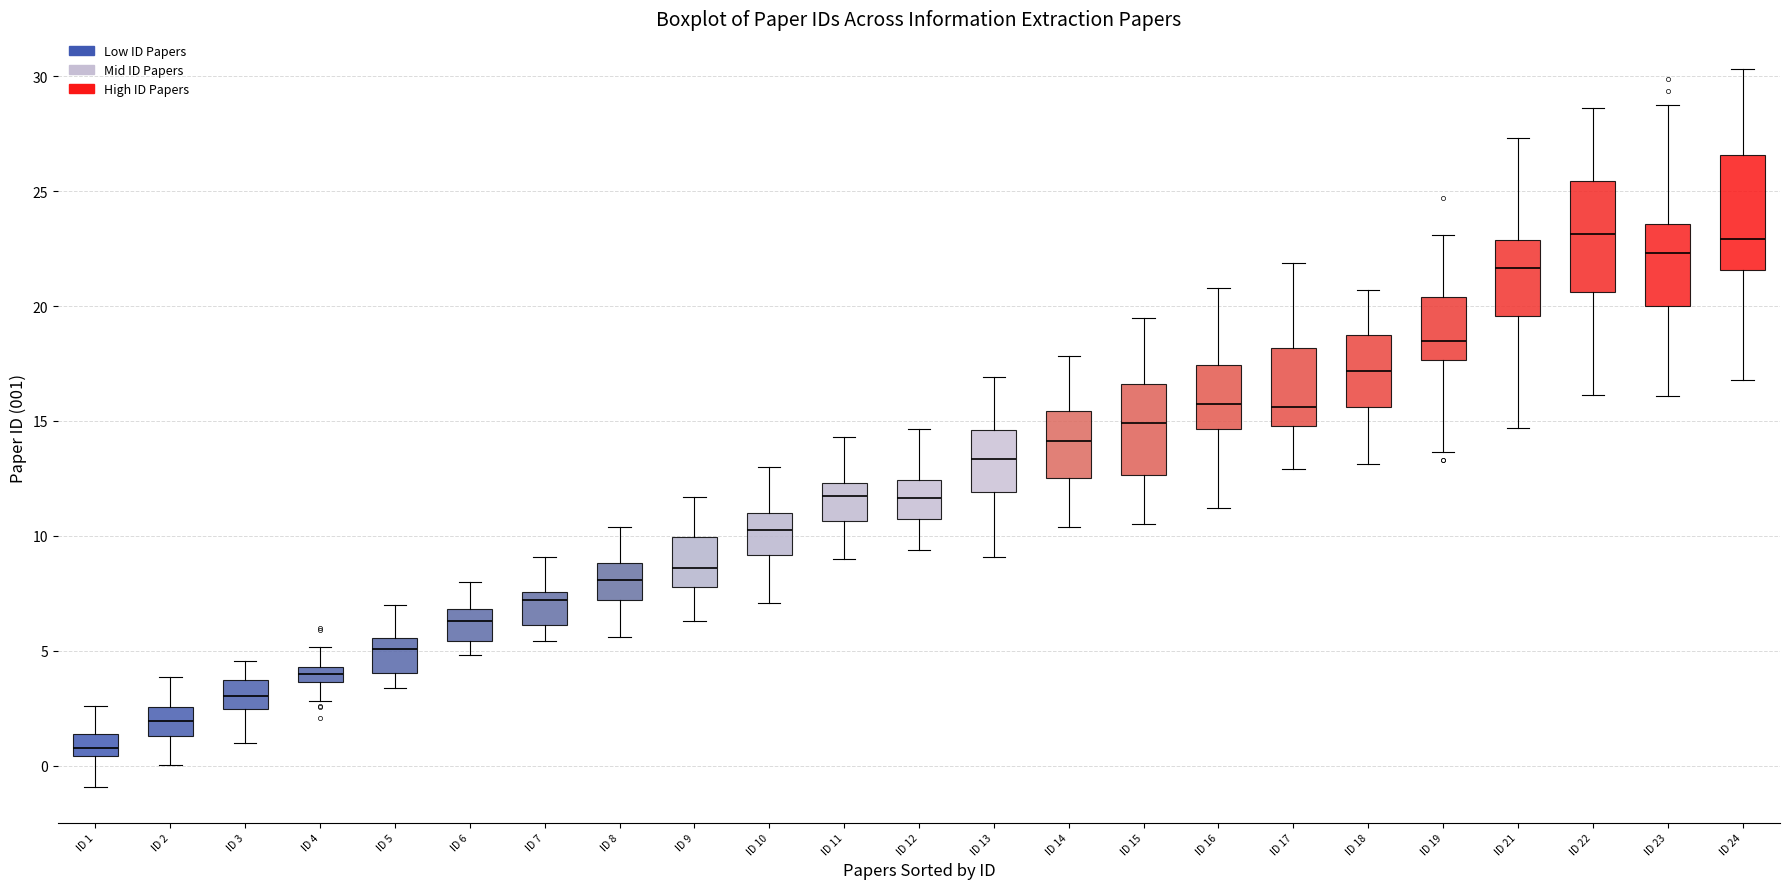

Where does the median line of the box for ID 9 sit on the y-axis? The values are not printed on the chart, so give them approximately, as read against the axis.

8.5